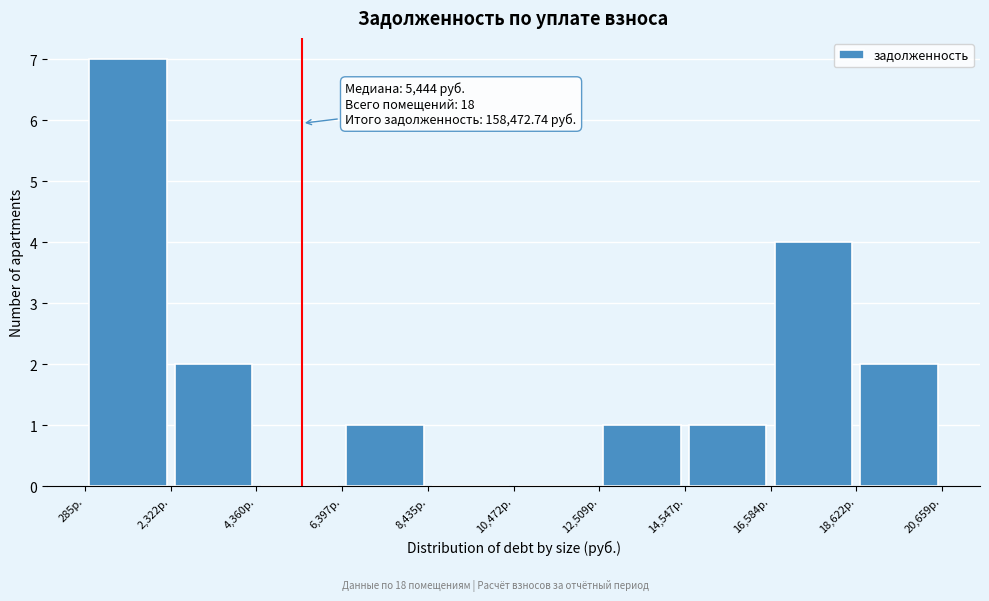

Which range on the x-axis has the tallest bar?

500 to 2500